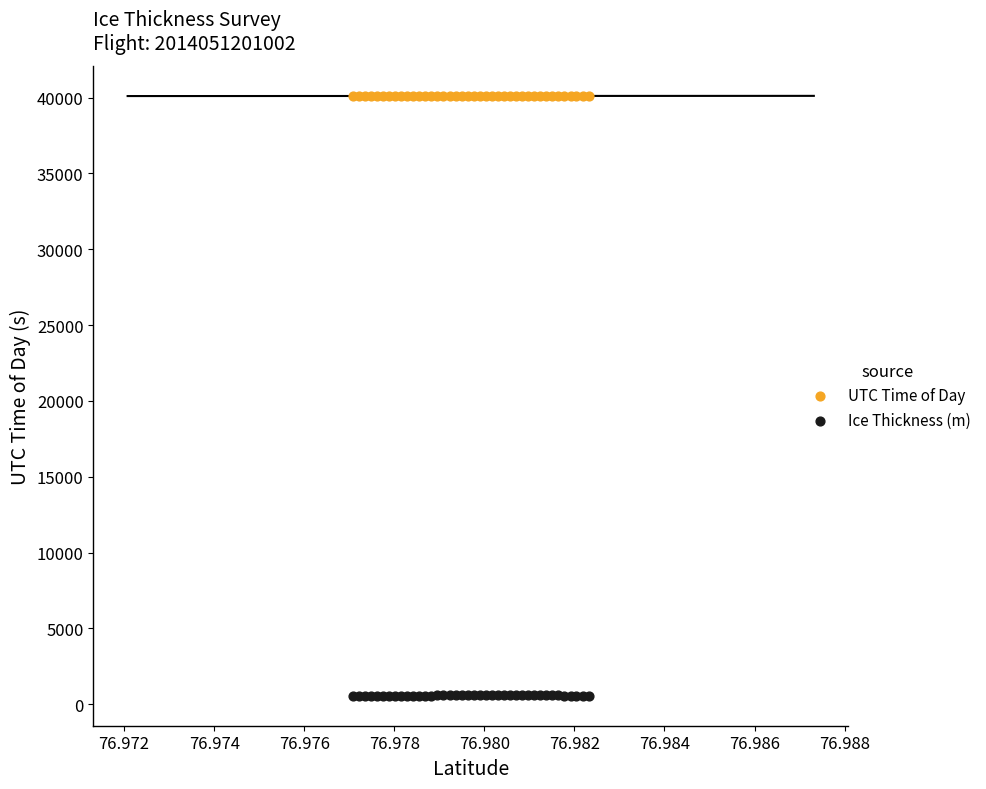

Which series has the widest spread of Y values?

Ice Thickness (m)